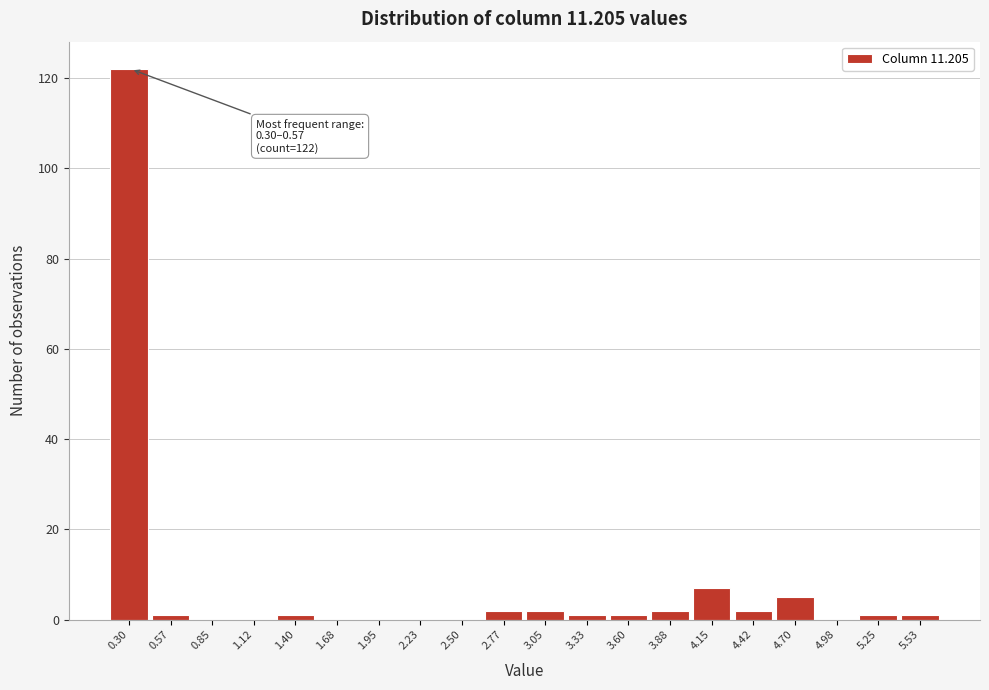

Reading left to right, extract all data points from this chart.

0.30=122	0.57=1	0.85=0	1.12=0	1.40=1	1.68=0	1.95=0	2.23=0	2.50=0	2.77=2	3.05=2	3.33=1	3.60=1	3.88=2	4.15=7	4.42=2	4.70=5	4.98=0	5.25=1	5.53=1